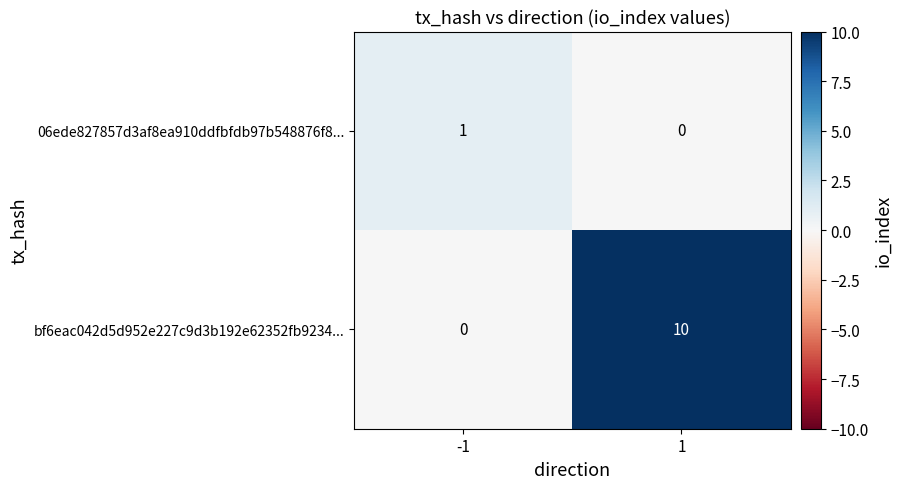

What is the maximum value shown in the chart?

10